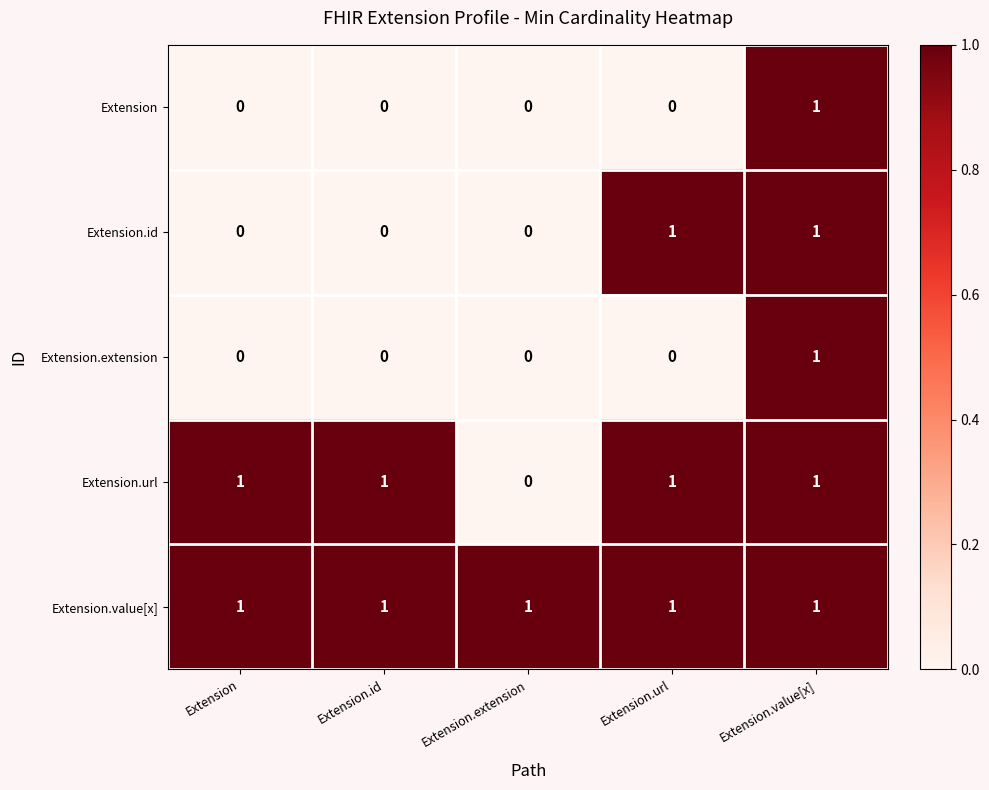

Which series has the largest total across all categories?

Extension.value[x]